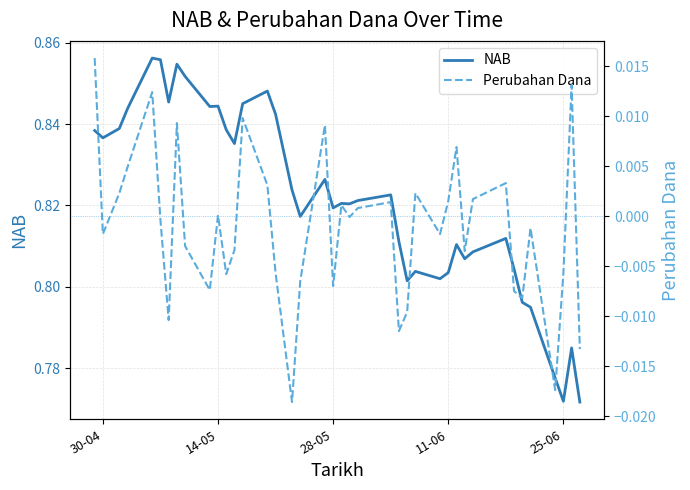

How many NAB values are between 0 and 1?

40